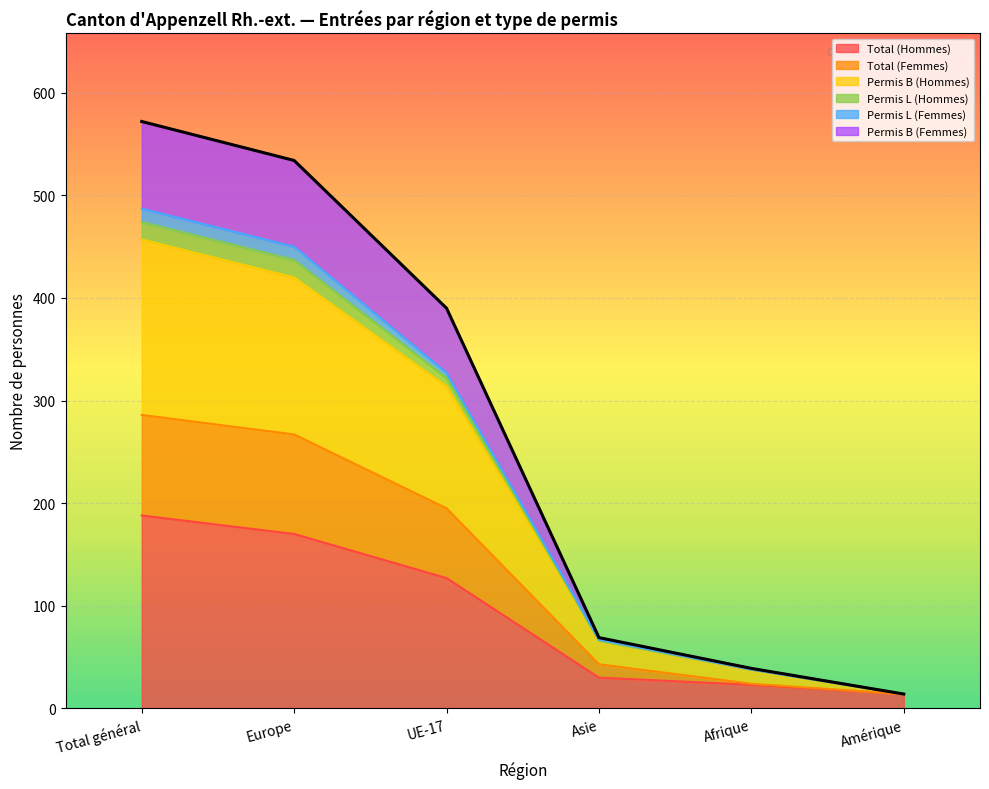

True or false: Total (Hommes) and Permis B (Hommes) cross at least once.

False